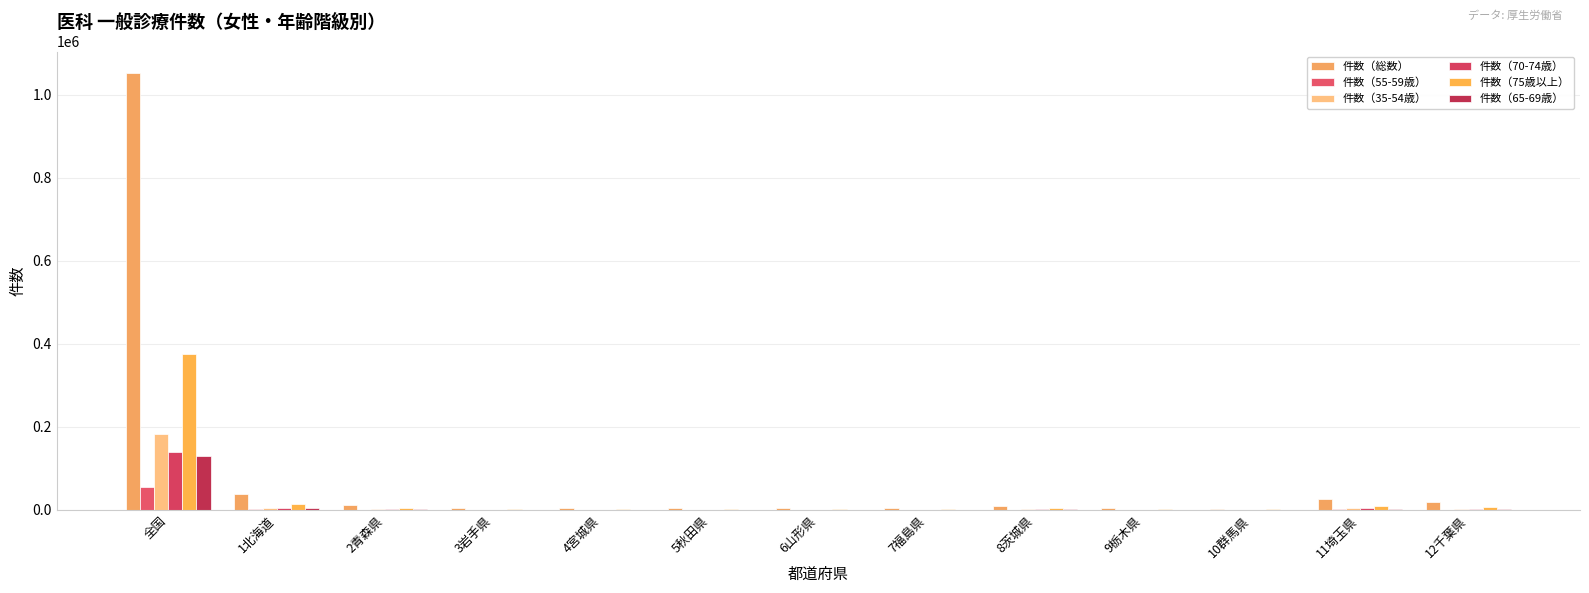

Reading left to right, list all the values displayed in this chart.

件数（総数）: 1051203	38639	12170	3975	5242	4905	3741	3891	10162	5278	3179	26598	18657
件数（55-59歳）: 54819	1956	641	233	272	201	179	227	586	261	160	1390	914
件数（35-54歳）: 182343	5701	1157	436	705	458	460	495	1609	778	470	4934	3255
件数（70-74歳）: 138630	5029	1538	531	642	536	427	509	1515	798	469	3955	2749
件数（75歳以上）: 375461	14533	5896	1859	2189	2576	1753	1618	3670	1937	1174	8828	6559
件数（65-69歳）: 129896	5060	1519	474	570	536	457	508	1286	726	475	3217	2380